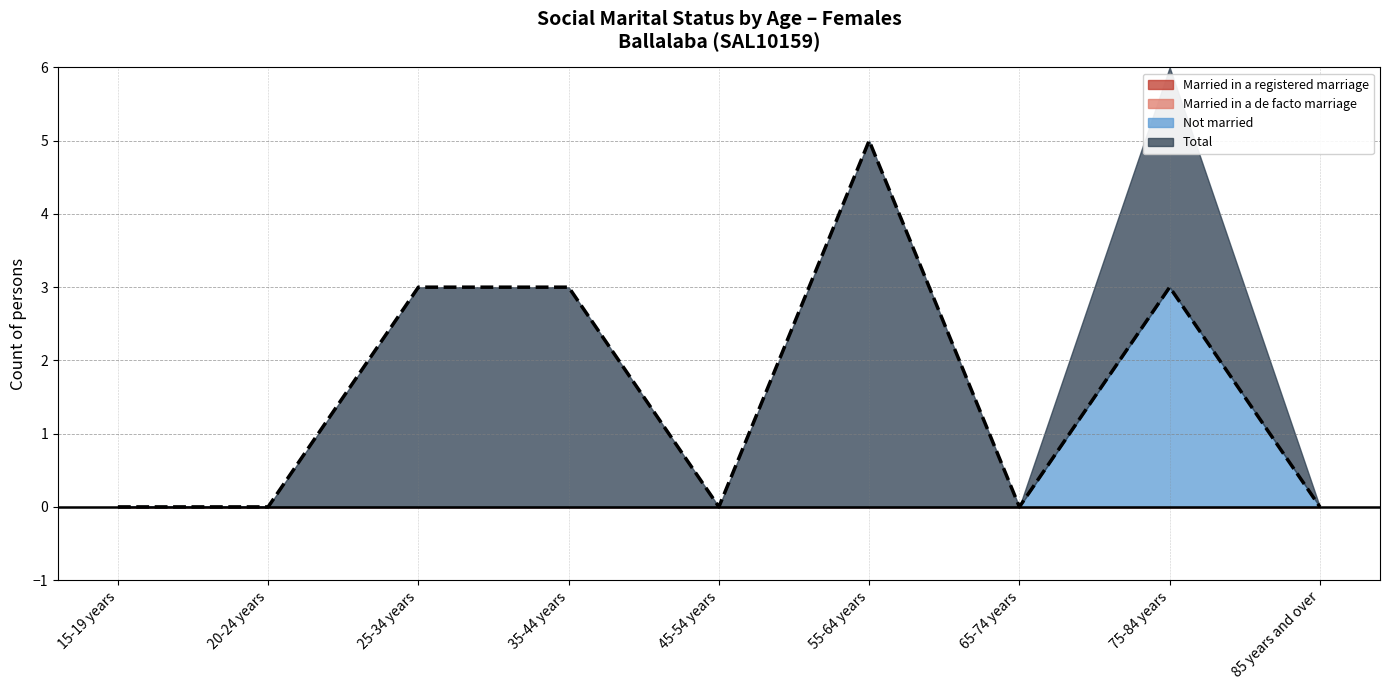

Does the chart display data point markers on the line(s)?

No